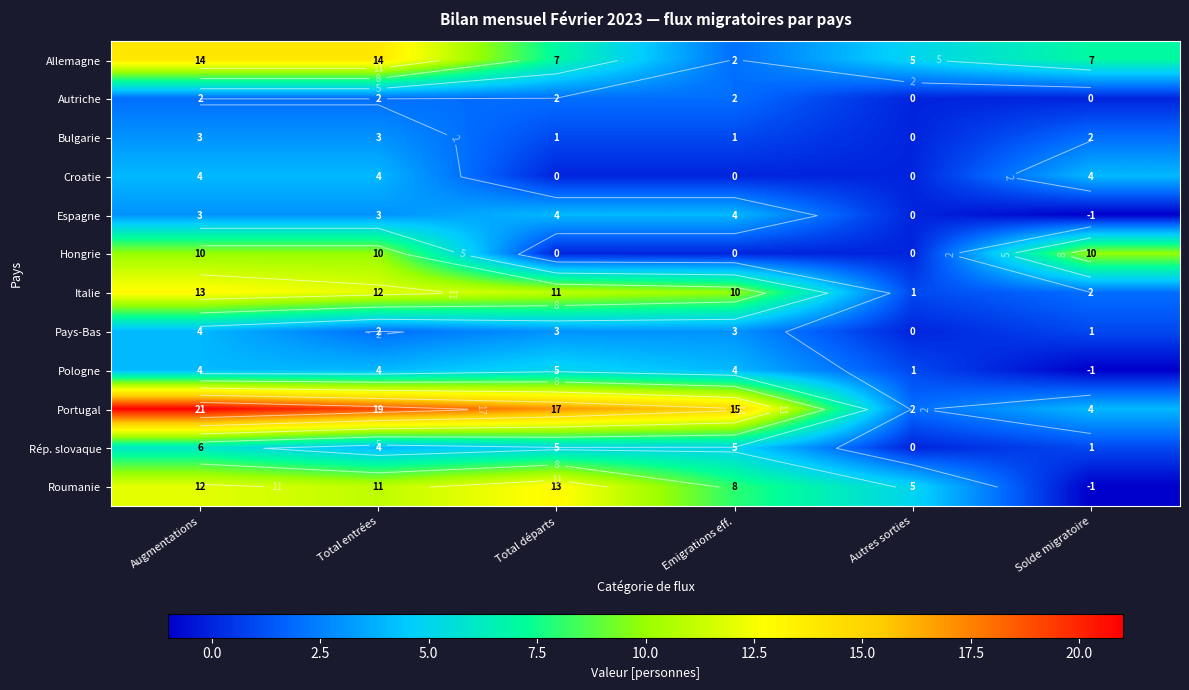

At how many categories does at least one series exceed 3?

6